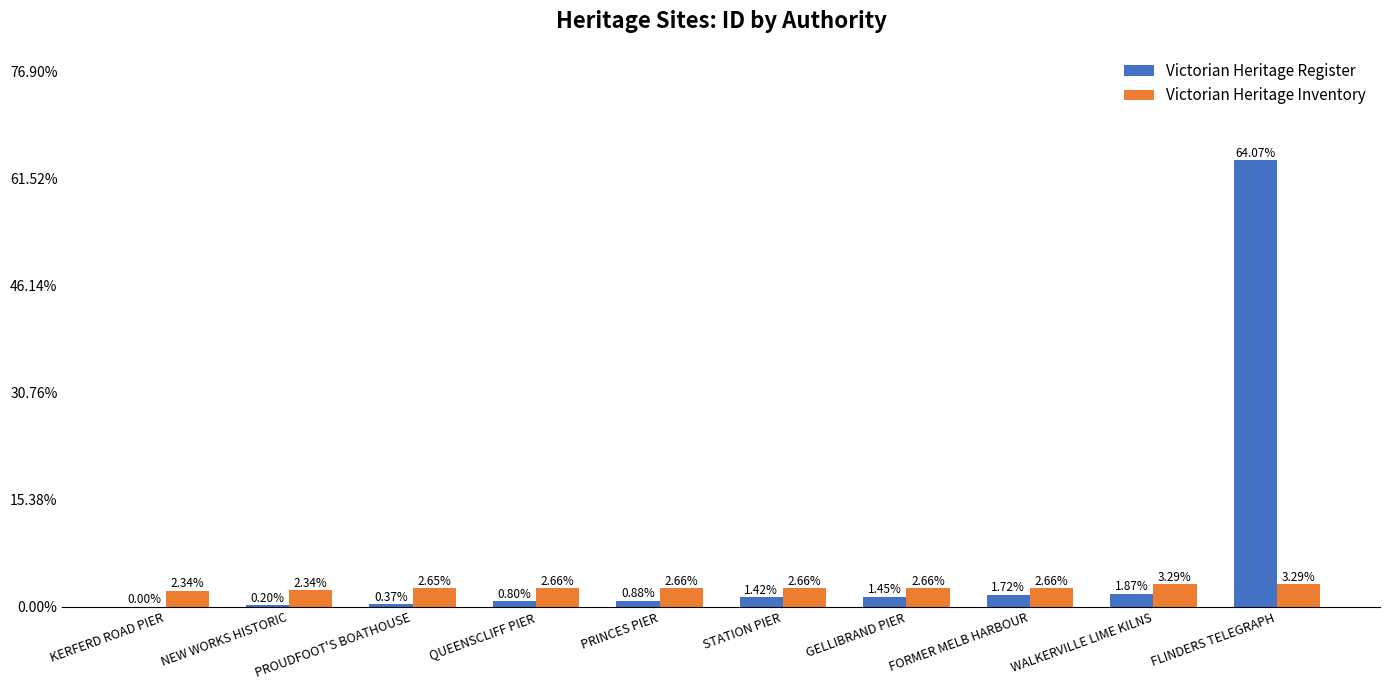

What is the sum of the Victorian Heritage Inventory values at FORMER MELB HARBOUR and PROUDFOOT'S BOATHOUSE?

5.3